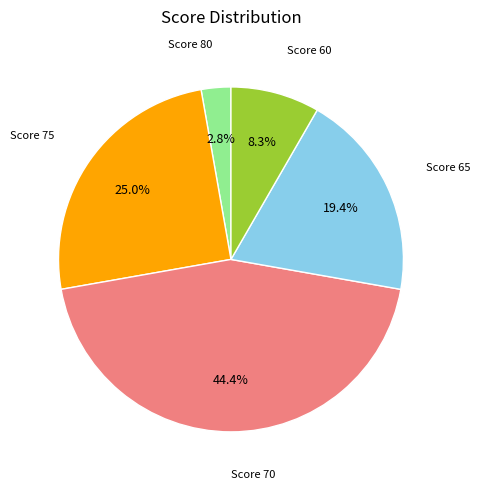

Rank the categories by value from highest to lowest.

Score 70, Score 75, Score 65, Score 60, Score 80